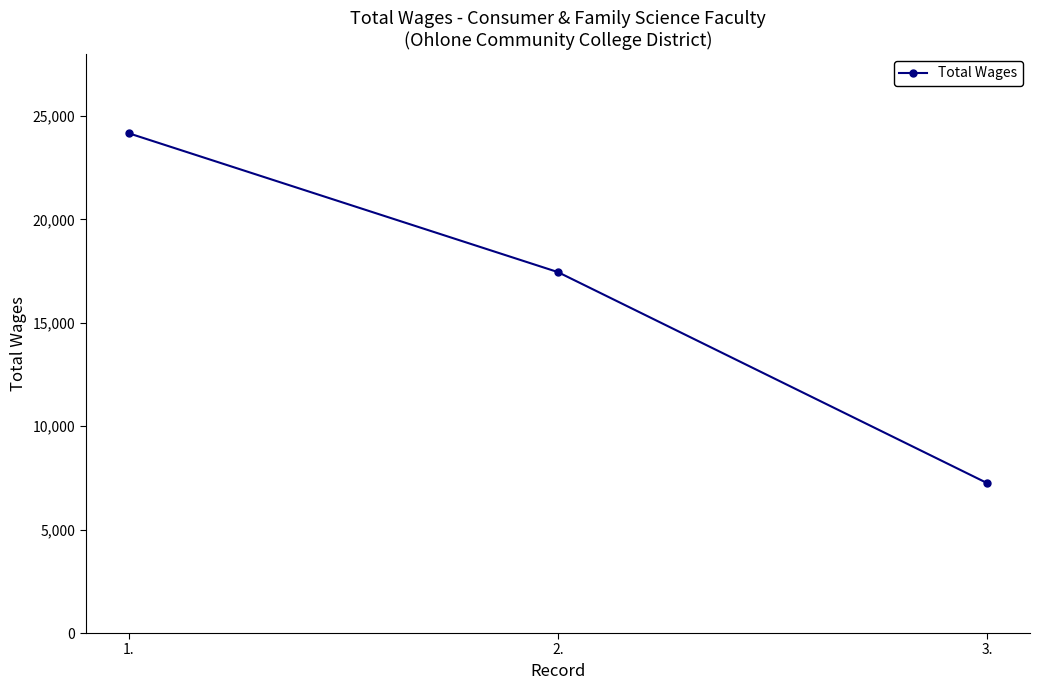

Reading left to right, transcribe all the data shown in this chart.

1.=24169	2.=17454	3.=7251